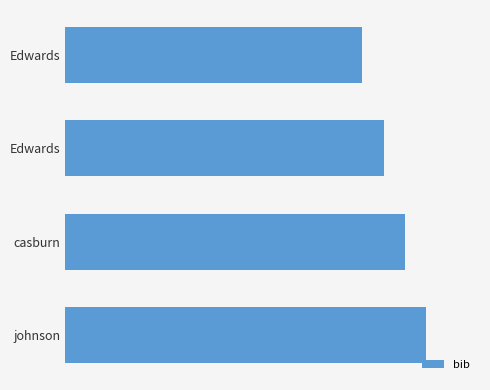

Are the bars grouped side by side (vs. stacked)?

No